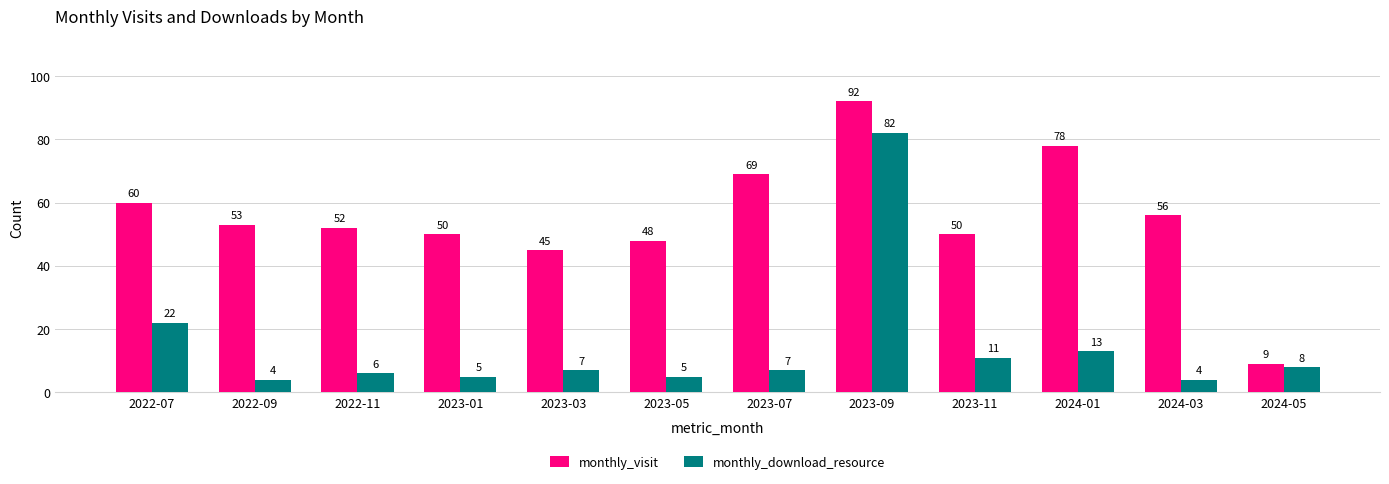

Rank the series by their maximum value, from lowest to highest.

monthly_download_resource, monthly_visit